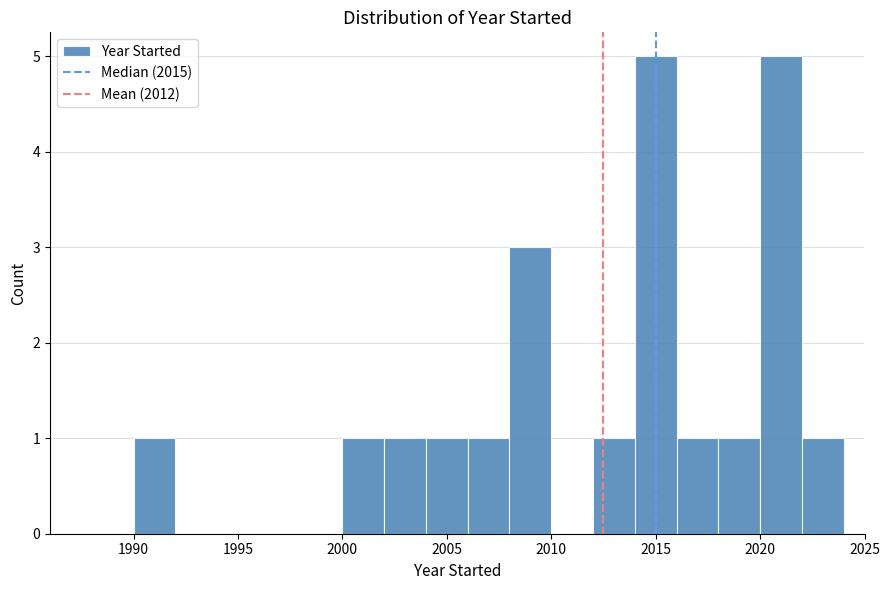

Reading left to right, transcribe this chart: for each bar, give the range it covers on the x-axis and its height. The values are not printed on the chart, so give them approximately, as read against the axis.

1988 to 1990: 0
1990 to 1992: 1
1992 to 1994: 0
1994 to 1996: 0
1996 to 1998: 0
1998 to 2000: 0
2000 to 2002: 1
2002 to 2004: 1
2004 to 2006: 1
2006 to 2008: 1
2008 to 2010: 3
2010 to 2012: 0
2012 to 2014: 1
2014 to 2016: 5
2016 to 2018: 1
2018 to 2020: 1
2020 to 2022: 5
2022 to 2024: 1